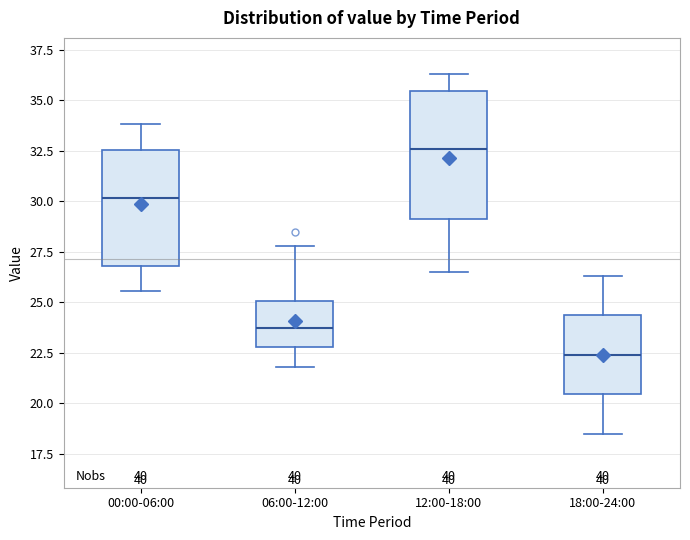

Reading left to right, transcribe this box plot: for each box, give where its median line is, the range the box spans, and where its two whiskers end, as read against the y-axis. The values are not printed on the chart, so give them approximately, as read against the axis.

00:00-06:00: median 30.0, box 27.0 to 32.5, whiskers 25.5 to 34.0
06:00-12:00: median 24.0, box 23.0 to 25.0, whiskers 22.0 to 28.0
12:00-18:00: median 32.5, box 29.0 to 35.5, whiskers 26.5 to 36.5
18:00-24:00: median 22.5, box 20.5 to 24.5, whiskers 18.5 to 26.5